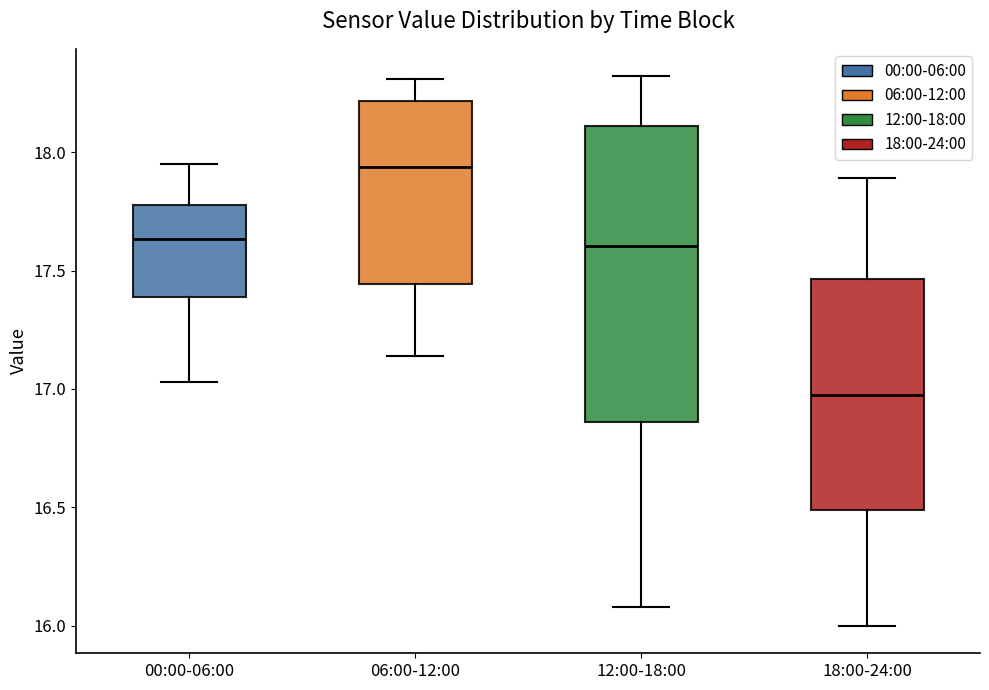

Where does the upper whisker of the box for 00:00-06:00 end on the y-axis? The values are not printed on the chart, so give them approximately, as read against the axis.

17.95